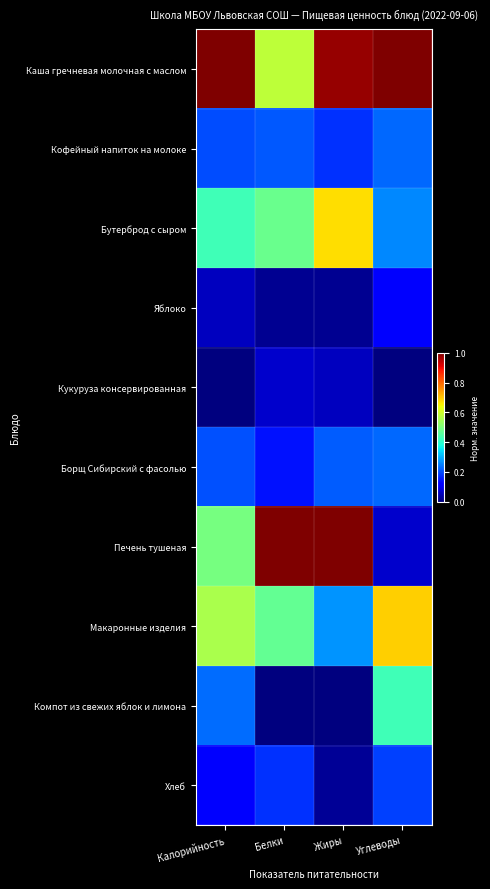

Which series changed the most between Калорийность and Белки?

Печень тушеная